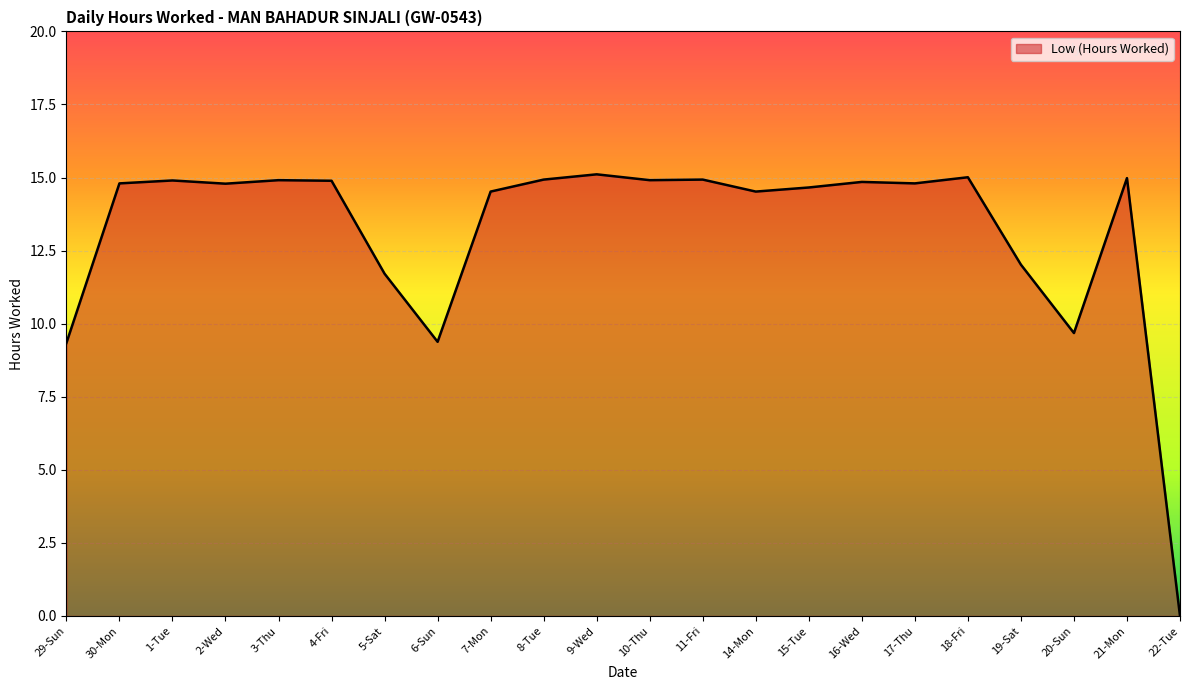

What position from the left is 29-Sun?

1